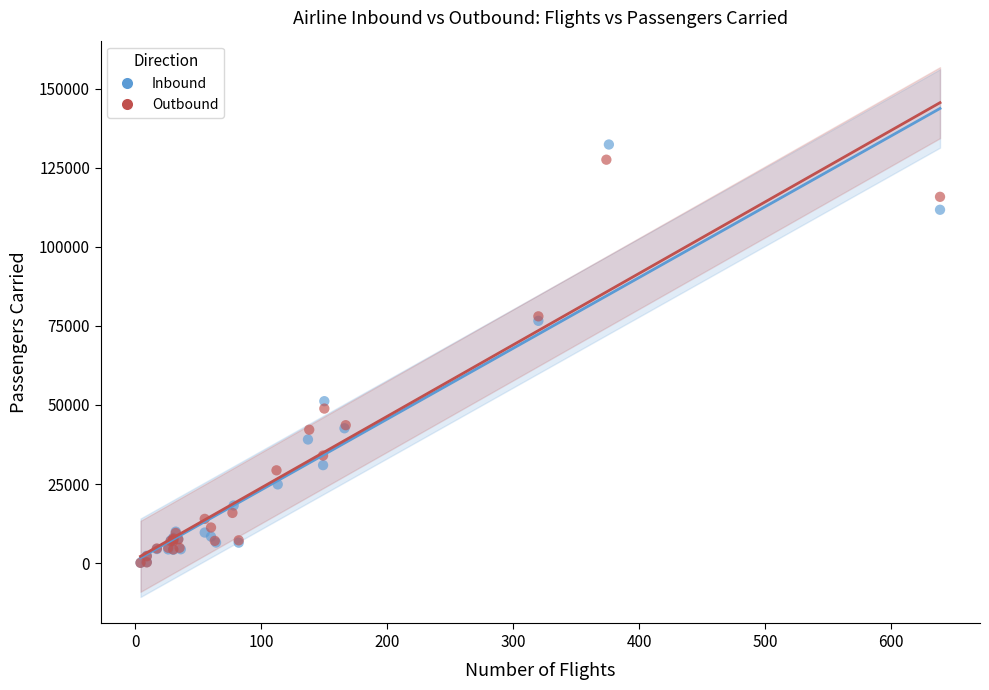

What are all the series names shown in the legend?

Inbound, Outbound